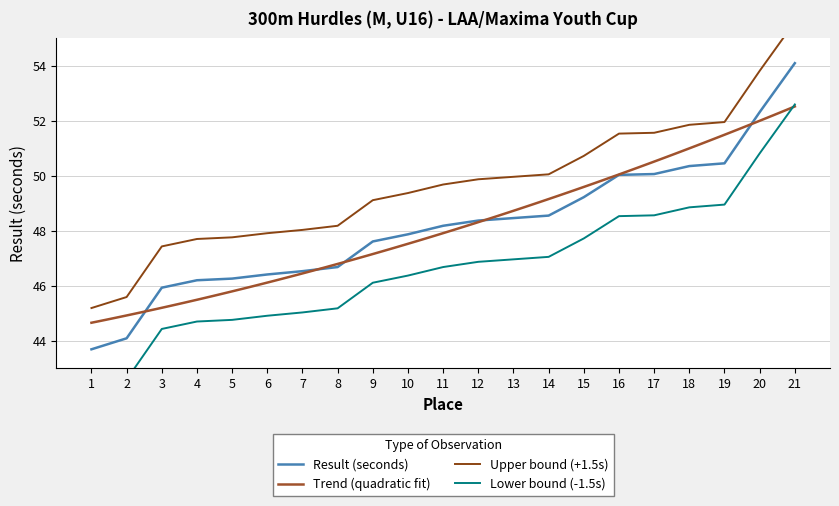

What is the value of the 2nd point from the left?

44.1